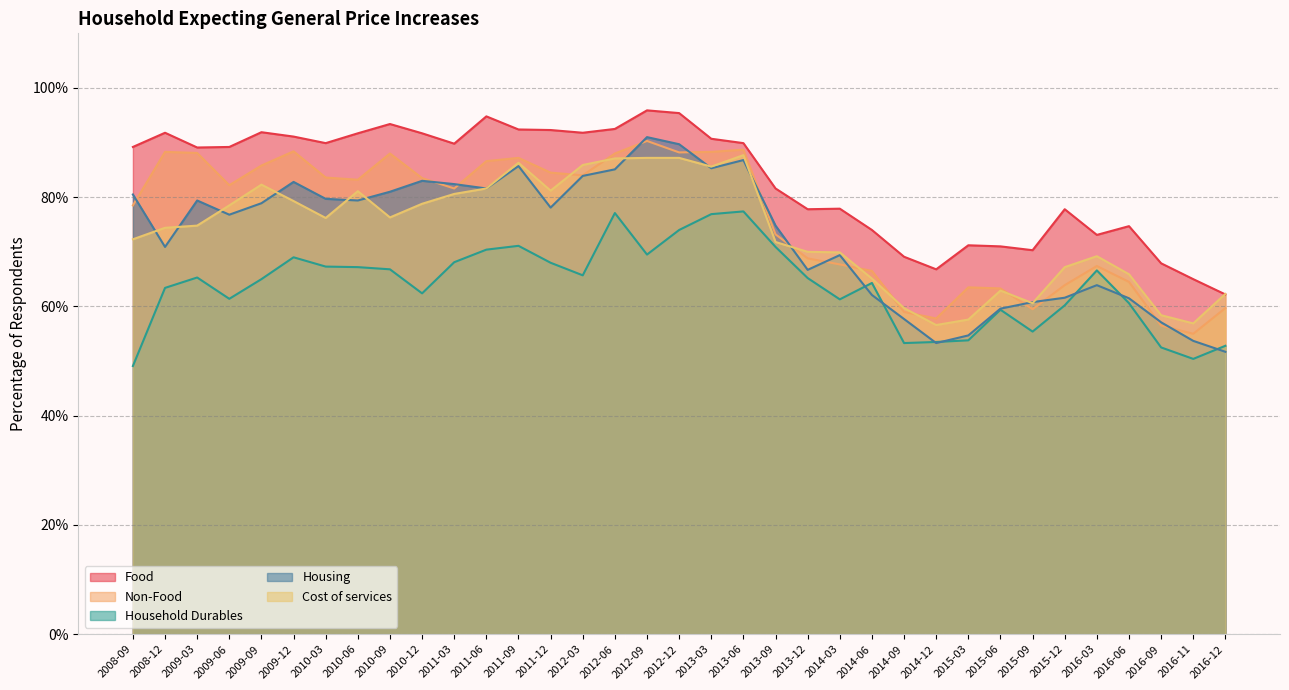

Does the chart display data point markers on the line(s)?

No